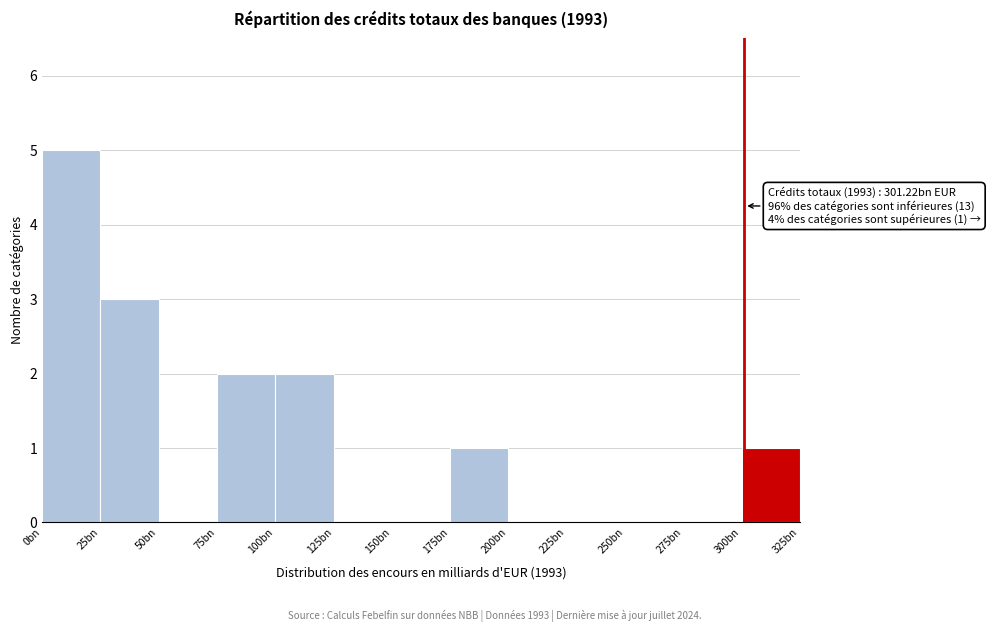

Reading left to right, list all the values displayed in this chart.

0bn=5	25bn=3	50bn=0	75bn=2	100bn=2	125bn=0	150bn=0	175bn=1	200bn=0	225bn=0	250bn=0	275bn=0	300bn=1